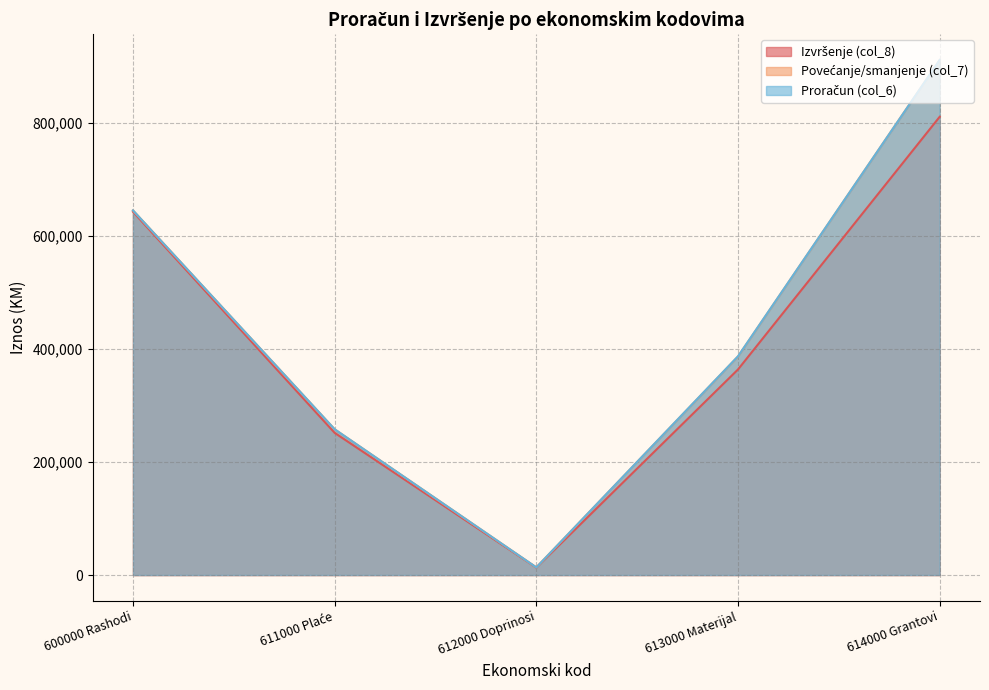

Between 613000 Materijal and 600000 Rashodi, which is larger?

600000 Rashodi